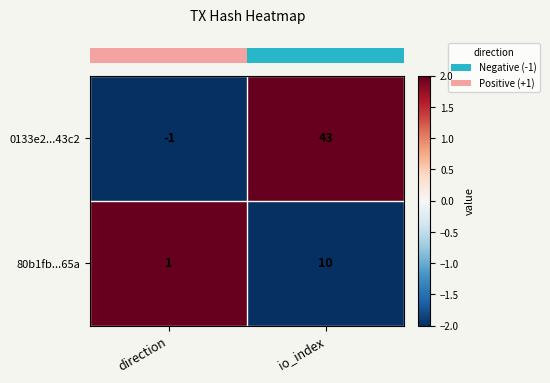

What is the average value of the 0133e2...43c2 series?

21